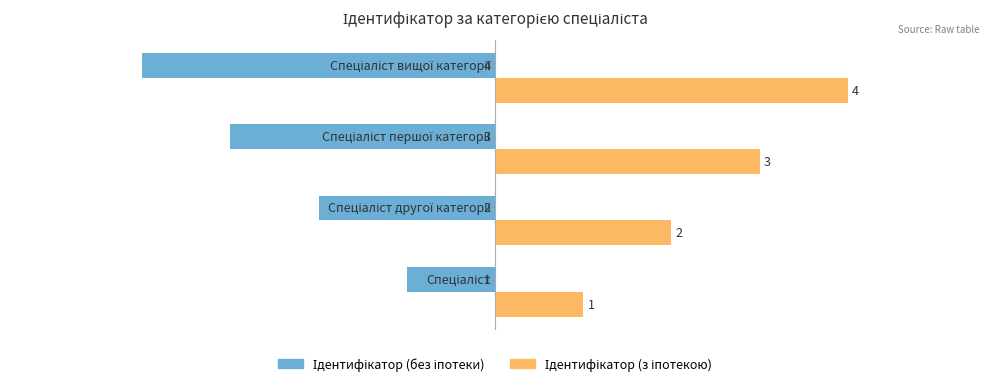

What is the maximum value shown in the chart?

4